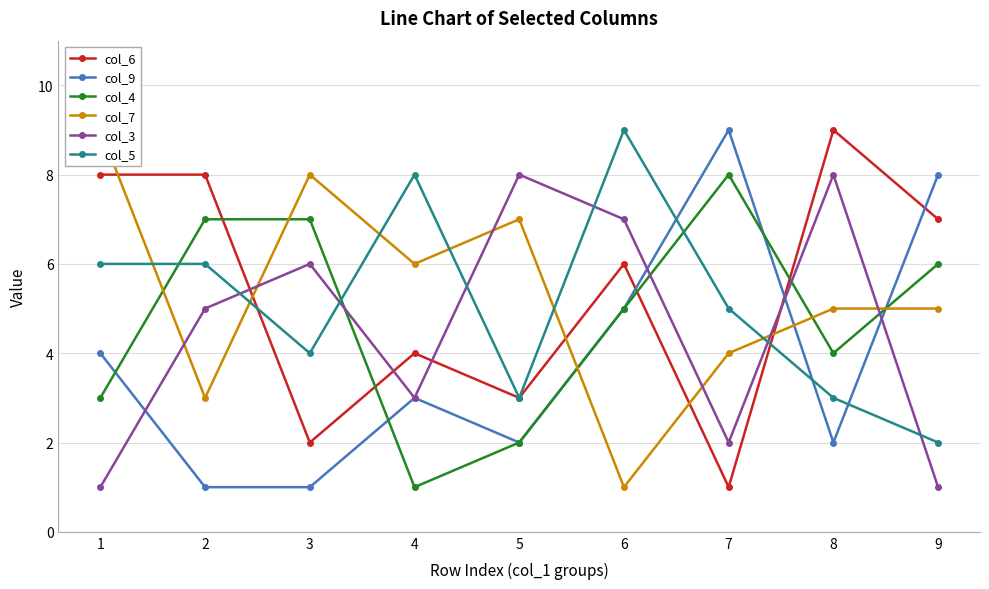

What value does the col_5 series have at 2?

6